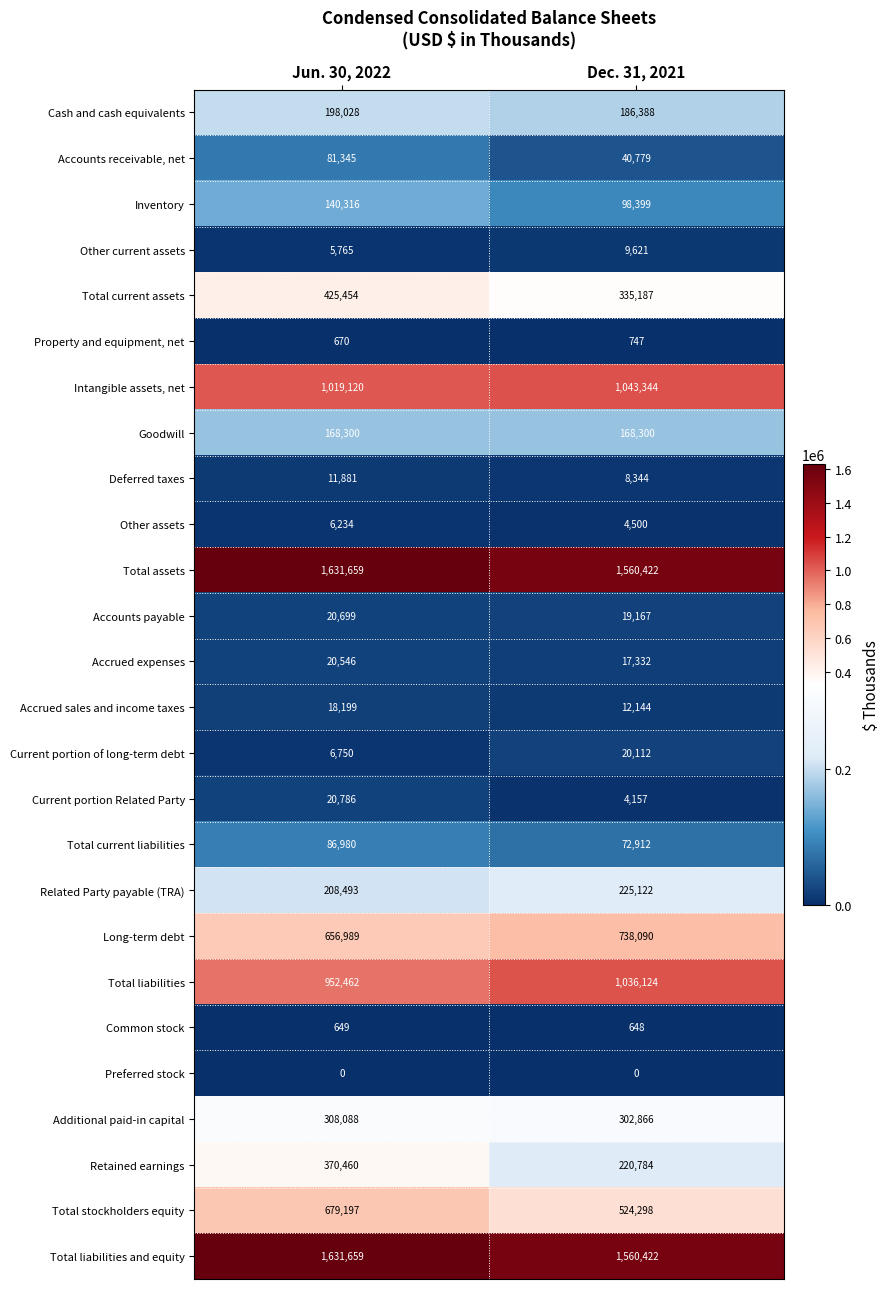

Which category has the highest value in the Total stockholders equity series?

Jun. 30, 2022